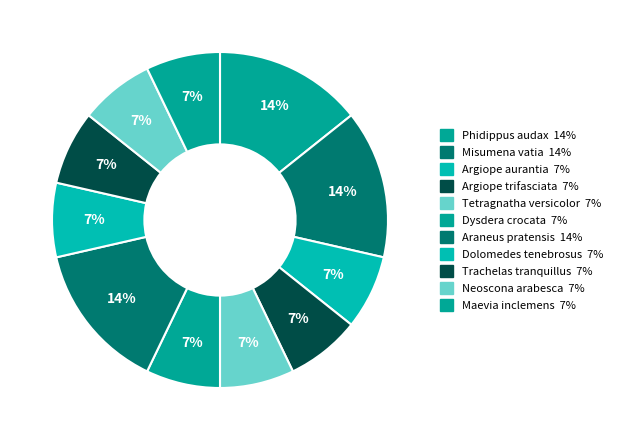

Which has a higher value, Tetragnatha versicolor or Argiope aurantia?

Tetragnatha versicolor